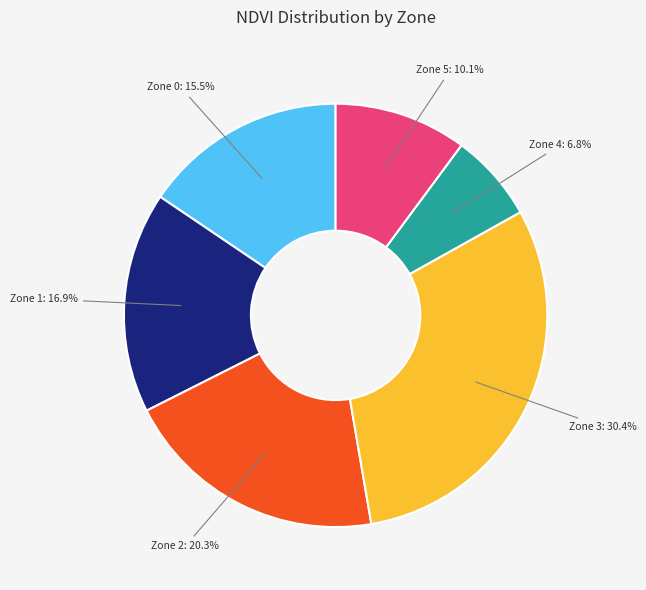

To the nearest percent, what is the difference between the largest and smallest slice percentages?

24%